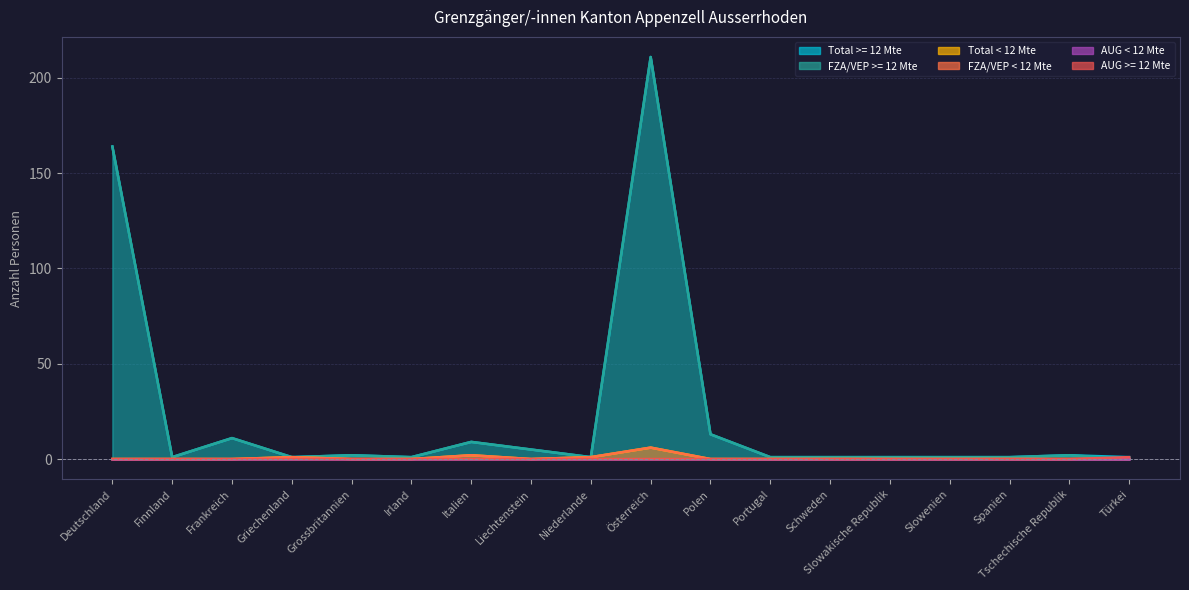

What is the average value of the FZA/VEP < 12 Mte series?

1